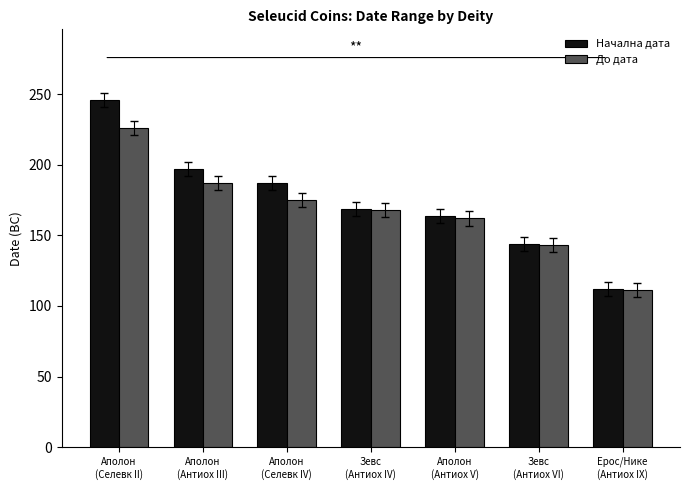

What is the spread (max minus min) of values at Аполон
(Селевк II)?

20